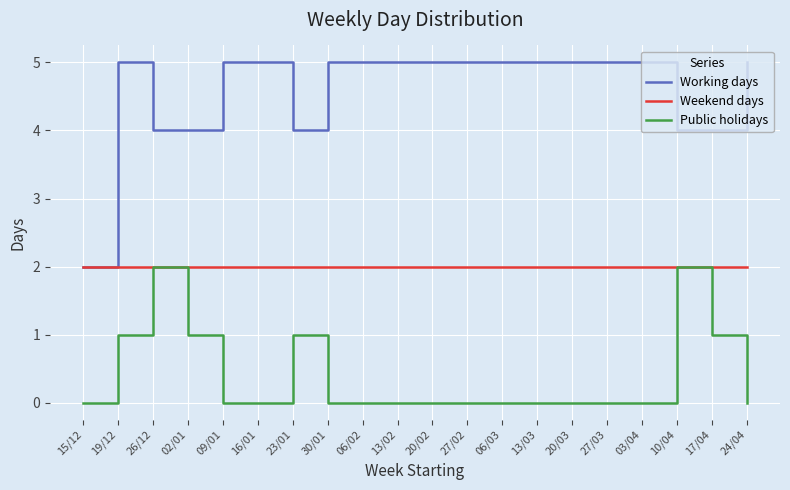

Rank the series by their average value, from highest to lowest.

Working days, Weekend days, Public holidays